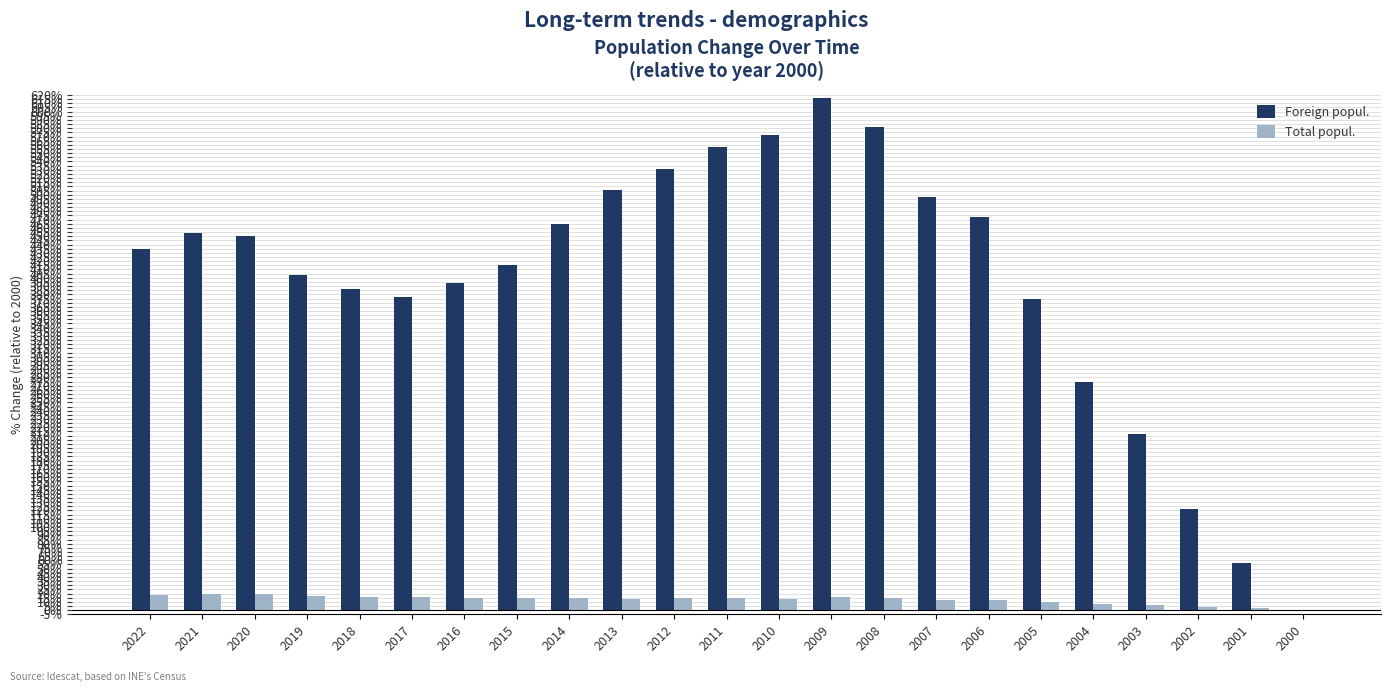

Count the number of categories in the chart.

23